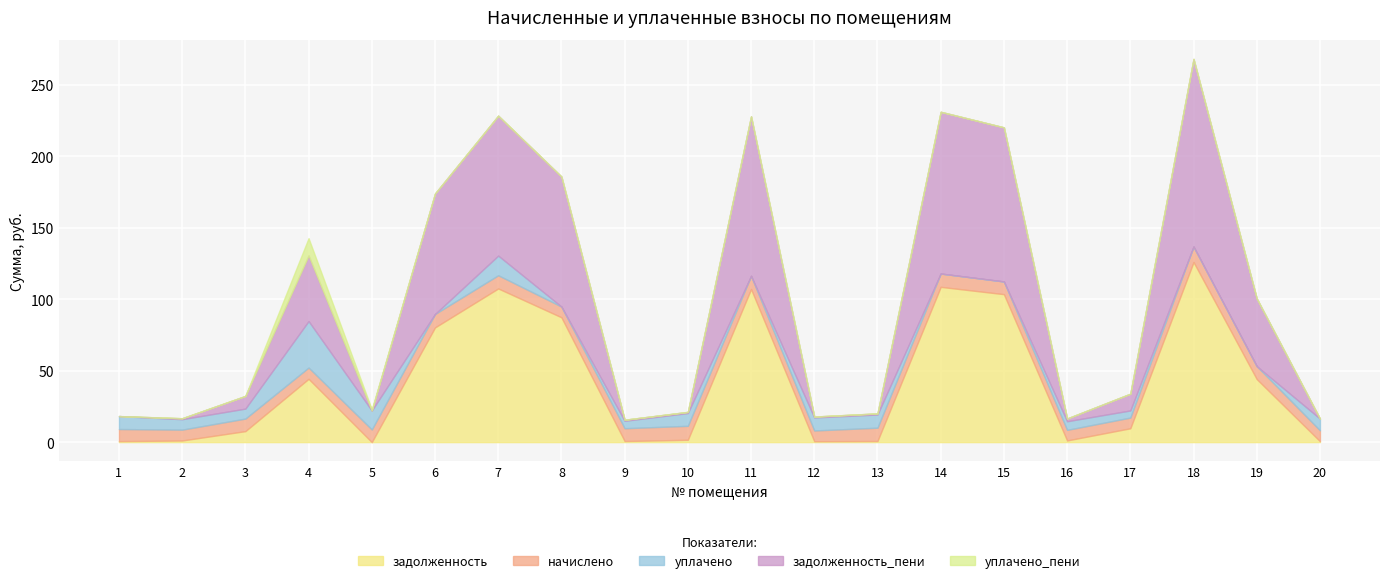

True or false: уплачено_пени has more than 0 interior local peaks.

True